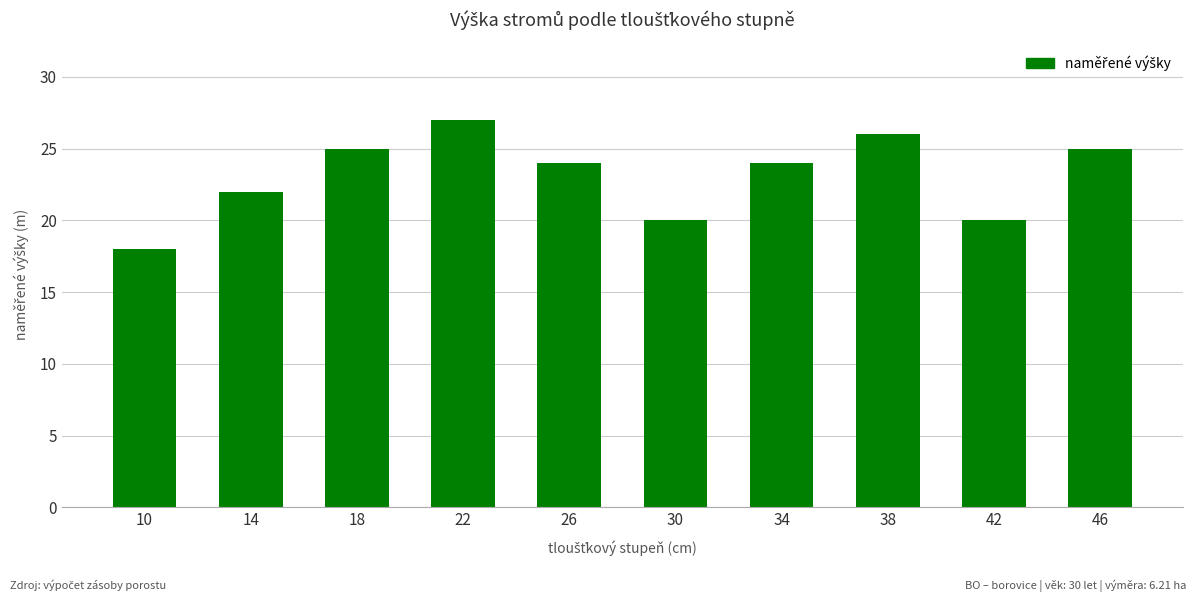

The value at 42 is 32. True or false?

False